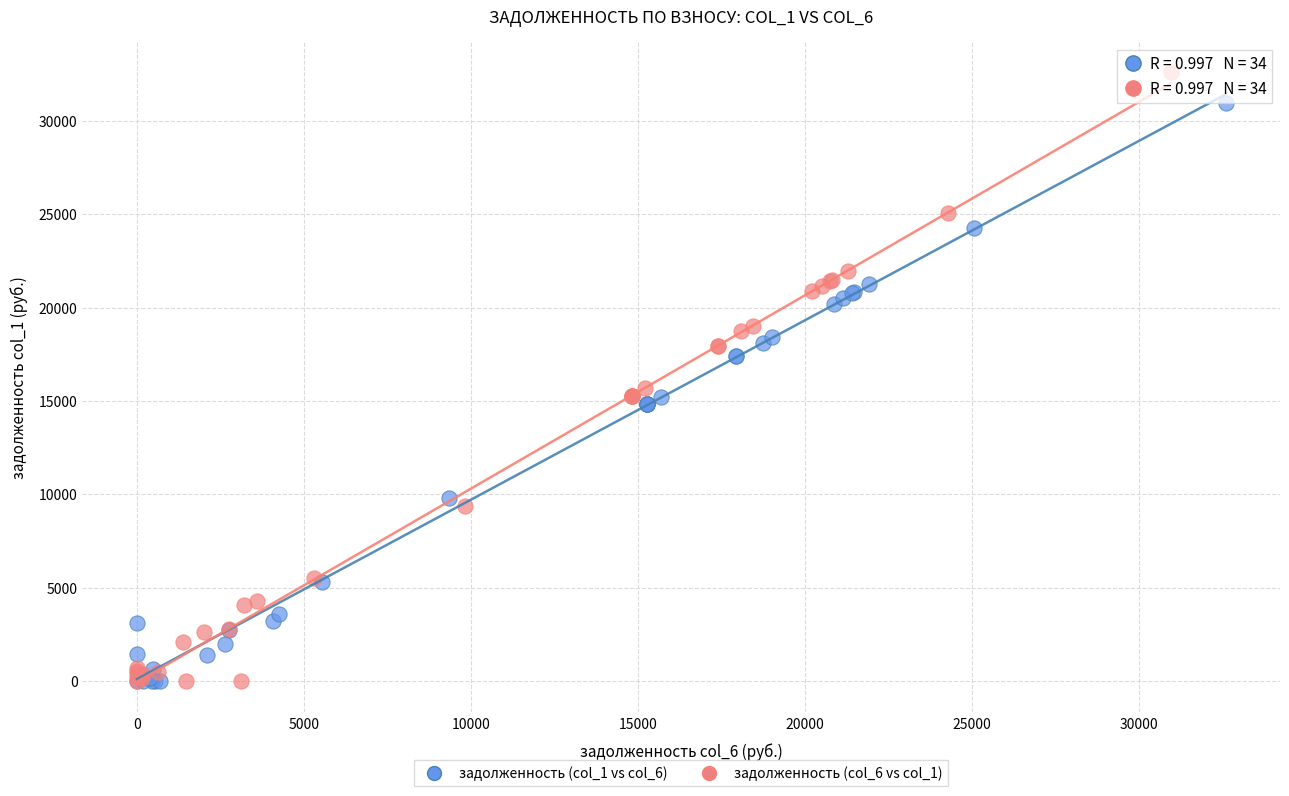

Which series reaches the maximum Y coordinate?

задолженность (col_6 vs col_1)